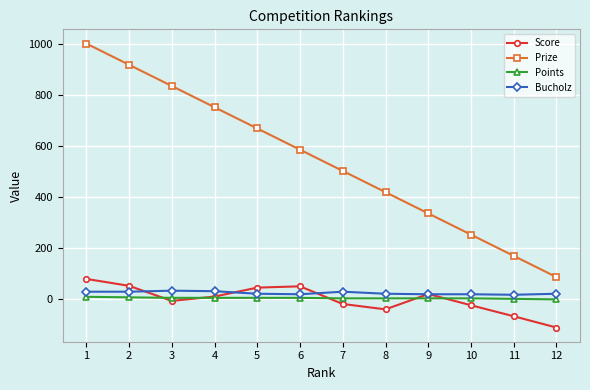

How many series are shown in this chart?

4